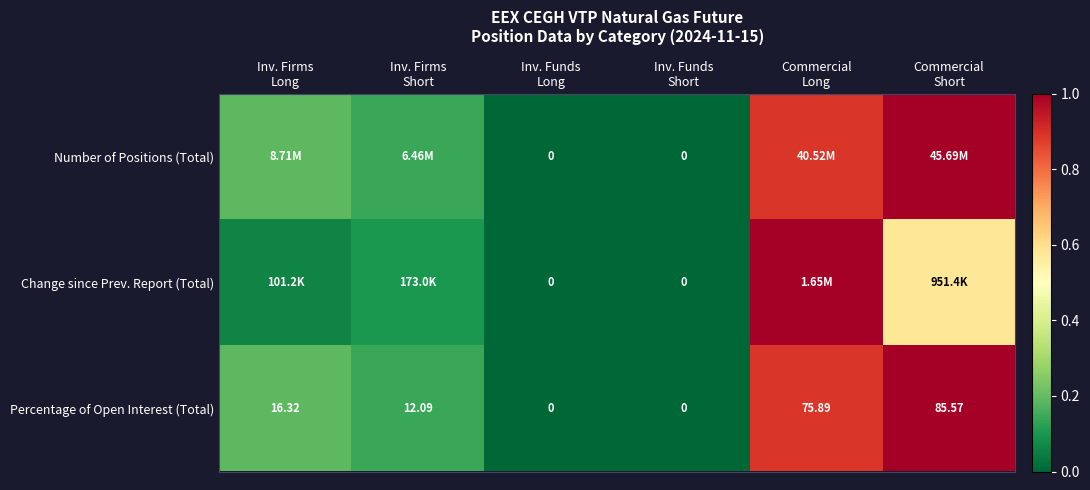

What is the difference between the maximum and second lowest values in the Change since Prev. Report (Total) series?

1.0